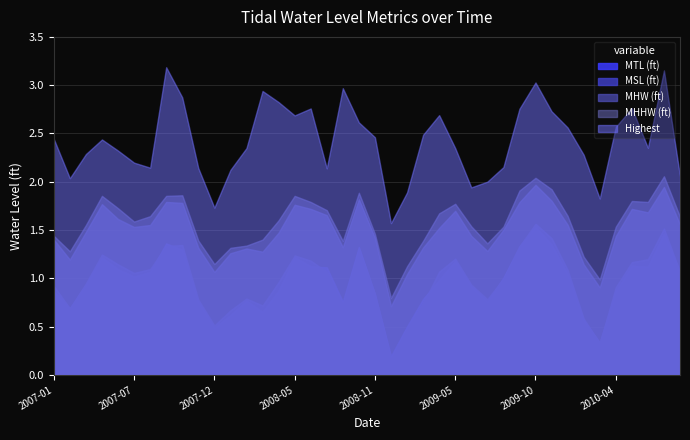

How many lines are shown in the chart?

5